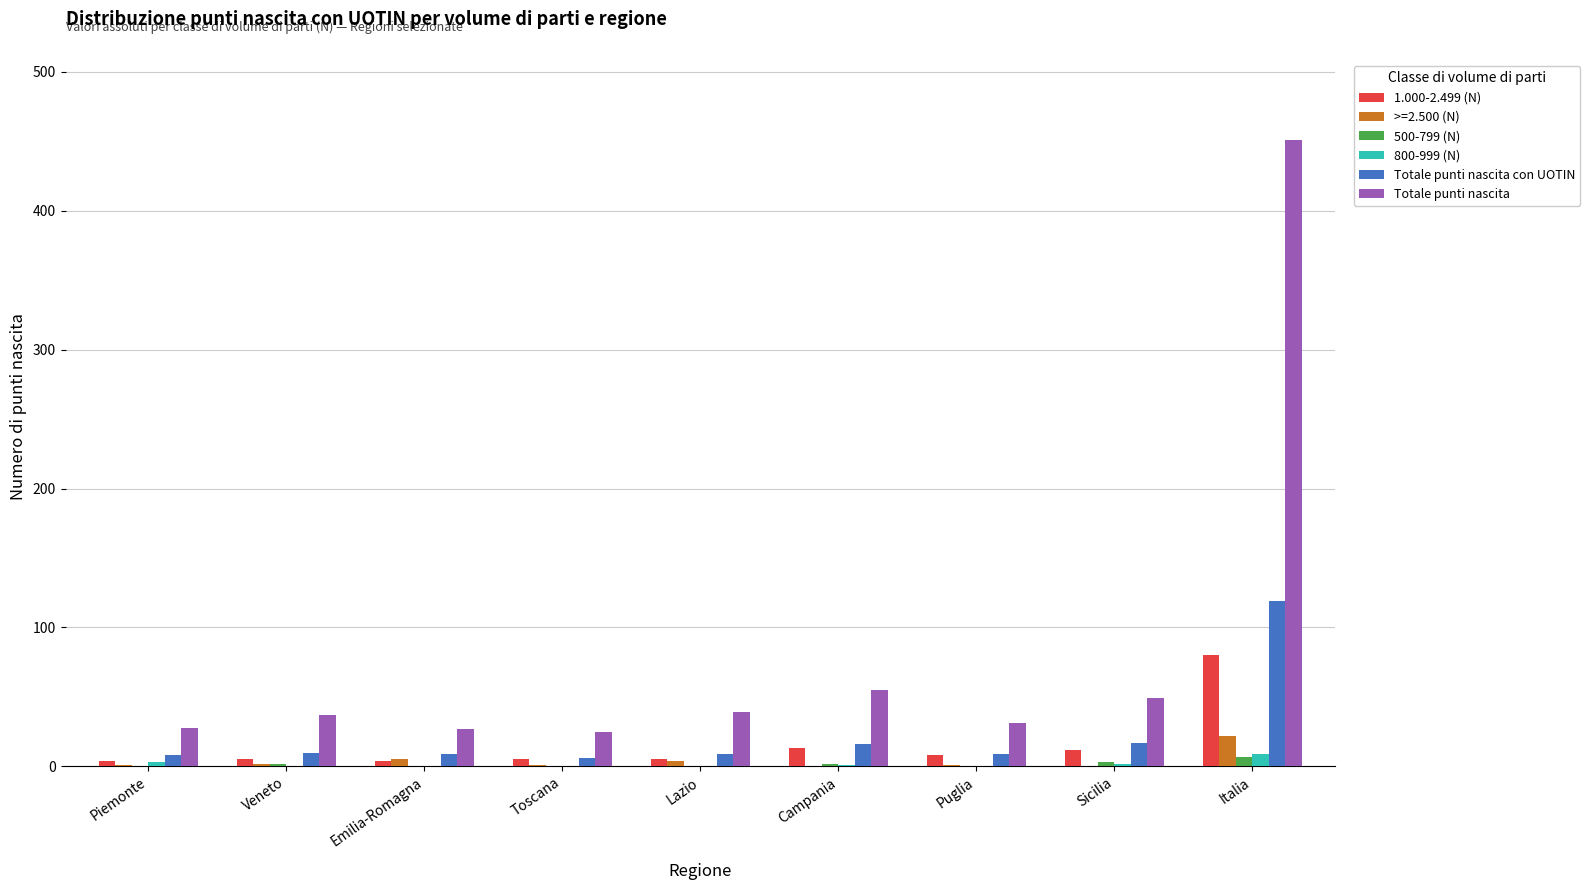

At which category does the chart reach its peak across all series?

Italia